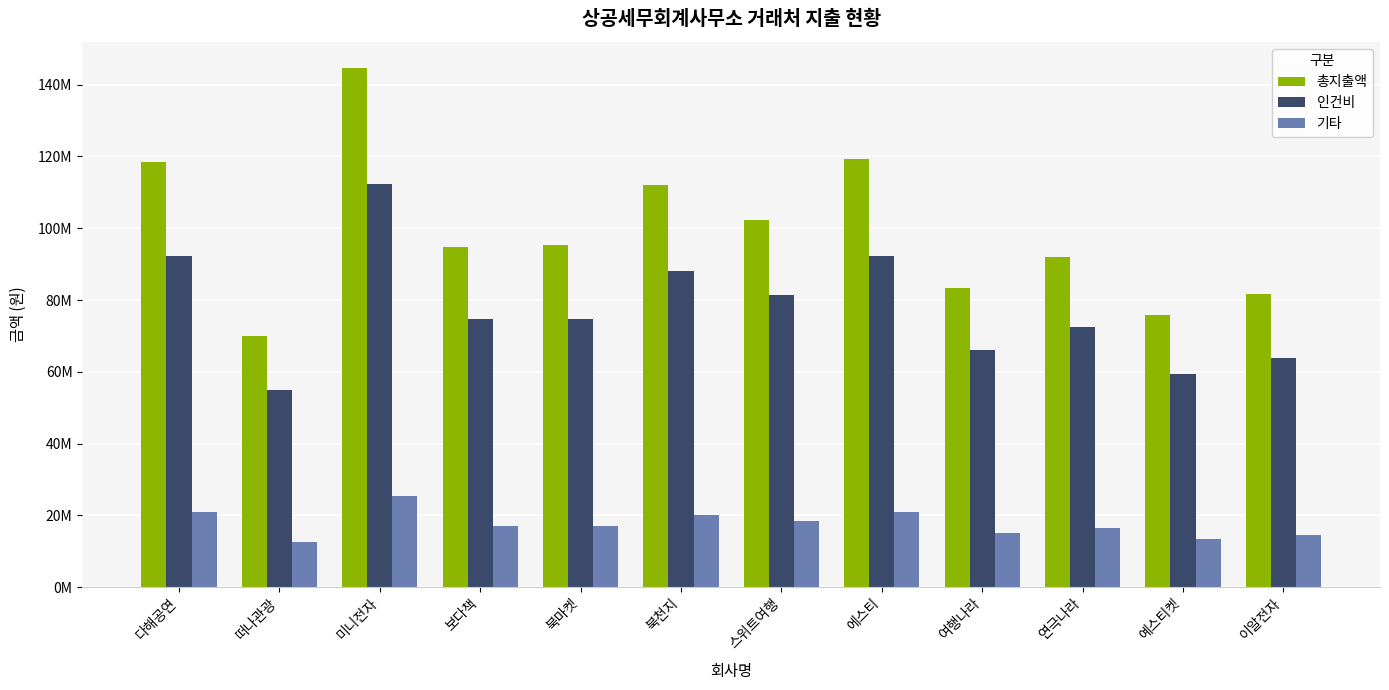

Reading right to left, what are all the values shown in this chart?

총지출액: 이알전자=81800000	예스티켓=75700000	연극나라=92100000	여행나라=83400000	에스티=119400000	스위트여행=102400000	북천지=112000000	북마켓=95300000	보다책=94800000	미니전자=144700000	떠나관광=70000000	다해공연=118400000
인건비: 이알전자=63800000	예스티켓=59400000	연극나라=72600000	여행나라=66000000	에스티=92400000	스위트여행=81400000	북천지=88000000	북마켓=74800000	보다책=74800000	미니전자=112200000	떠나관광=55000000	다해공연=92400000
기타: 이알전자=14500000	예스티켓=13500000	연극나라=16500000	여행나라=15000000	에스티=21000000	스위트여행=18500000	북천지=20000000	북마켓=17000000	보다책=17000000	미니전자=25500000	떠나관광=12500000	다해공연=21000000